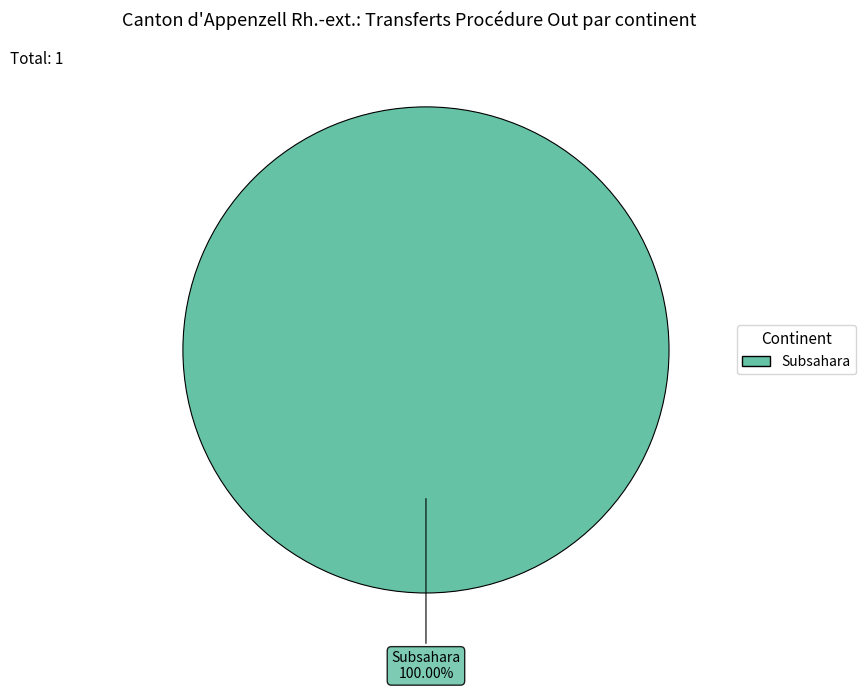

Is there a majority slice in this chart?

Yes